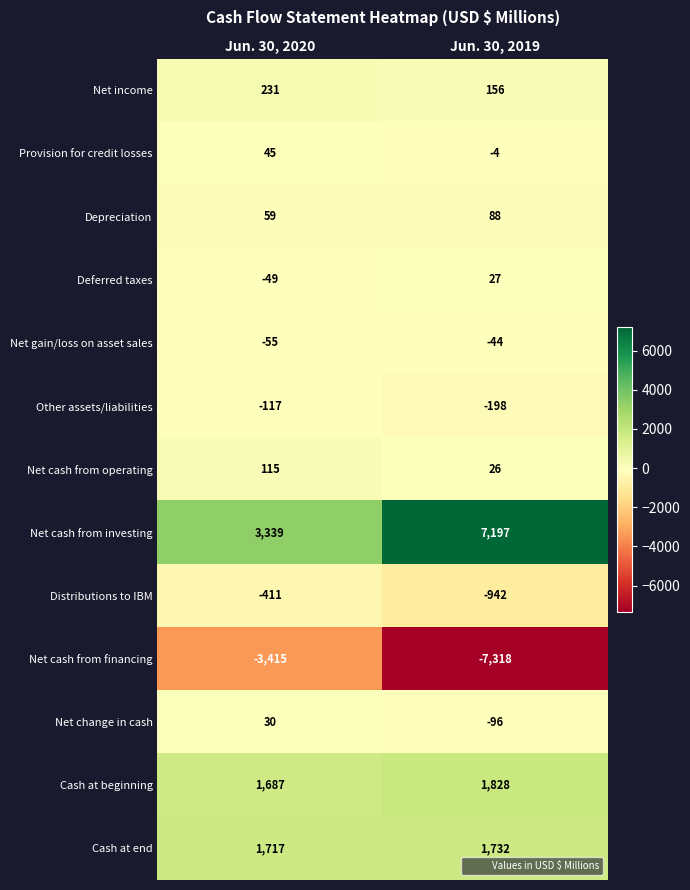

Reading left to right, extract all data points from this chart.

Net income: 231	156
Provision for credit losses: 45	-4
Depreciation: 59	88
Deferred taxes: -49	27
Net gain/loss on asset sales: -55	-44
Other assets/liabilities: -117	-198
Net cash from operating: 115	26
Net cash from investing: 3339	7197
Distributions to IBM: -411	-942
Net cash from financing: -3415	-7318
Net change in cash: 30	-96
Cash at beginning: 1687	1828
Cash at end: 1717	1732